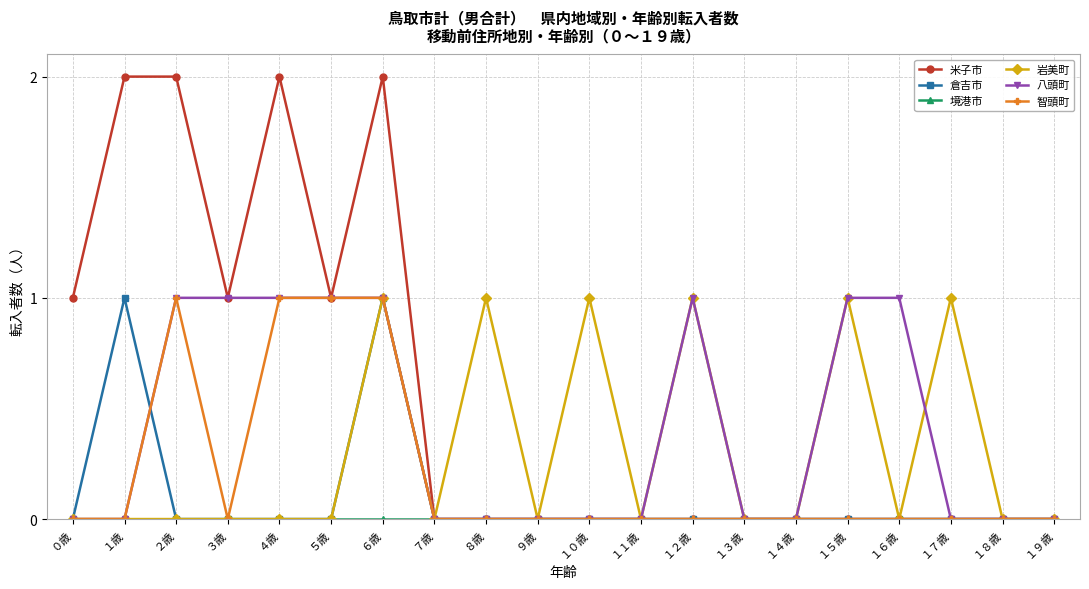

Which series has the largest range (max minus min)?

米子市